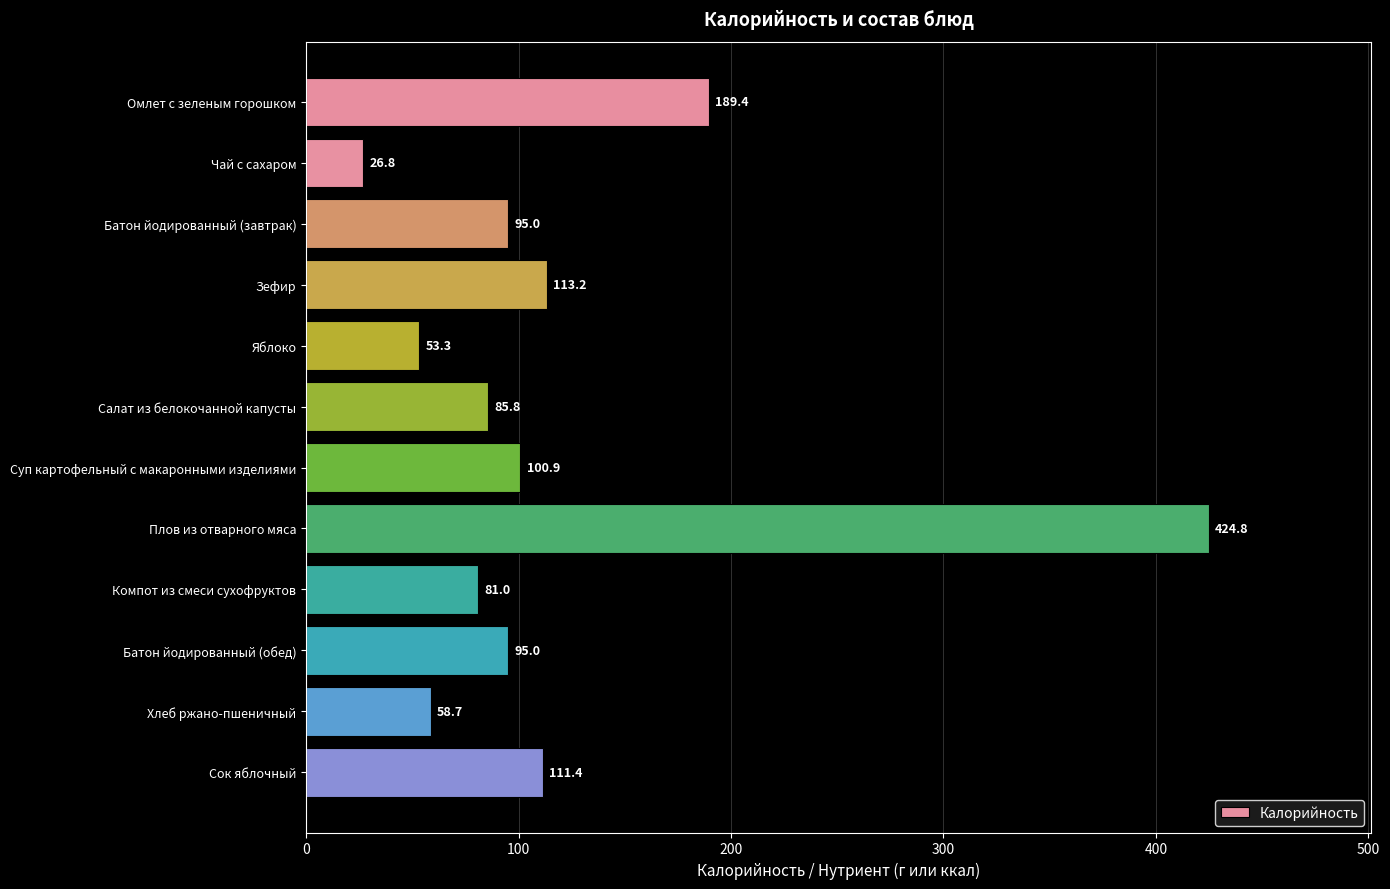

What is the label of the 9th bar from the bottom?

Зефир